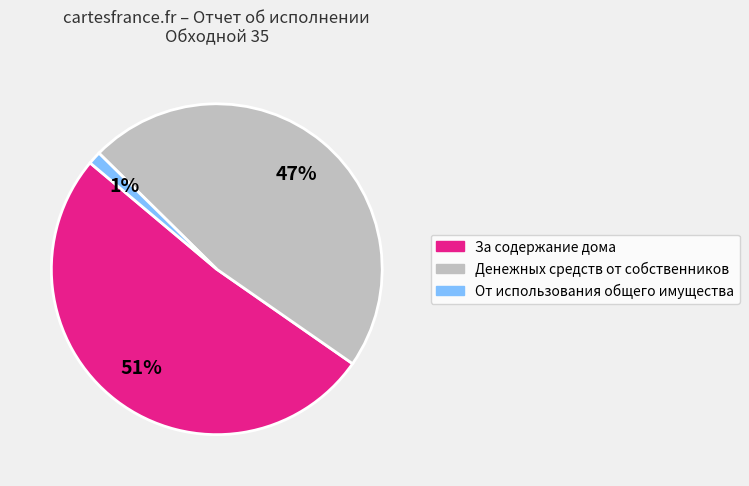

To the nearest percent, what is the average slice percentage?

33%